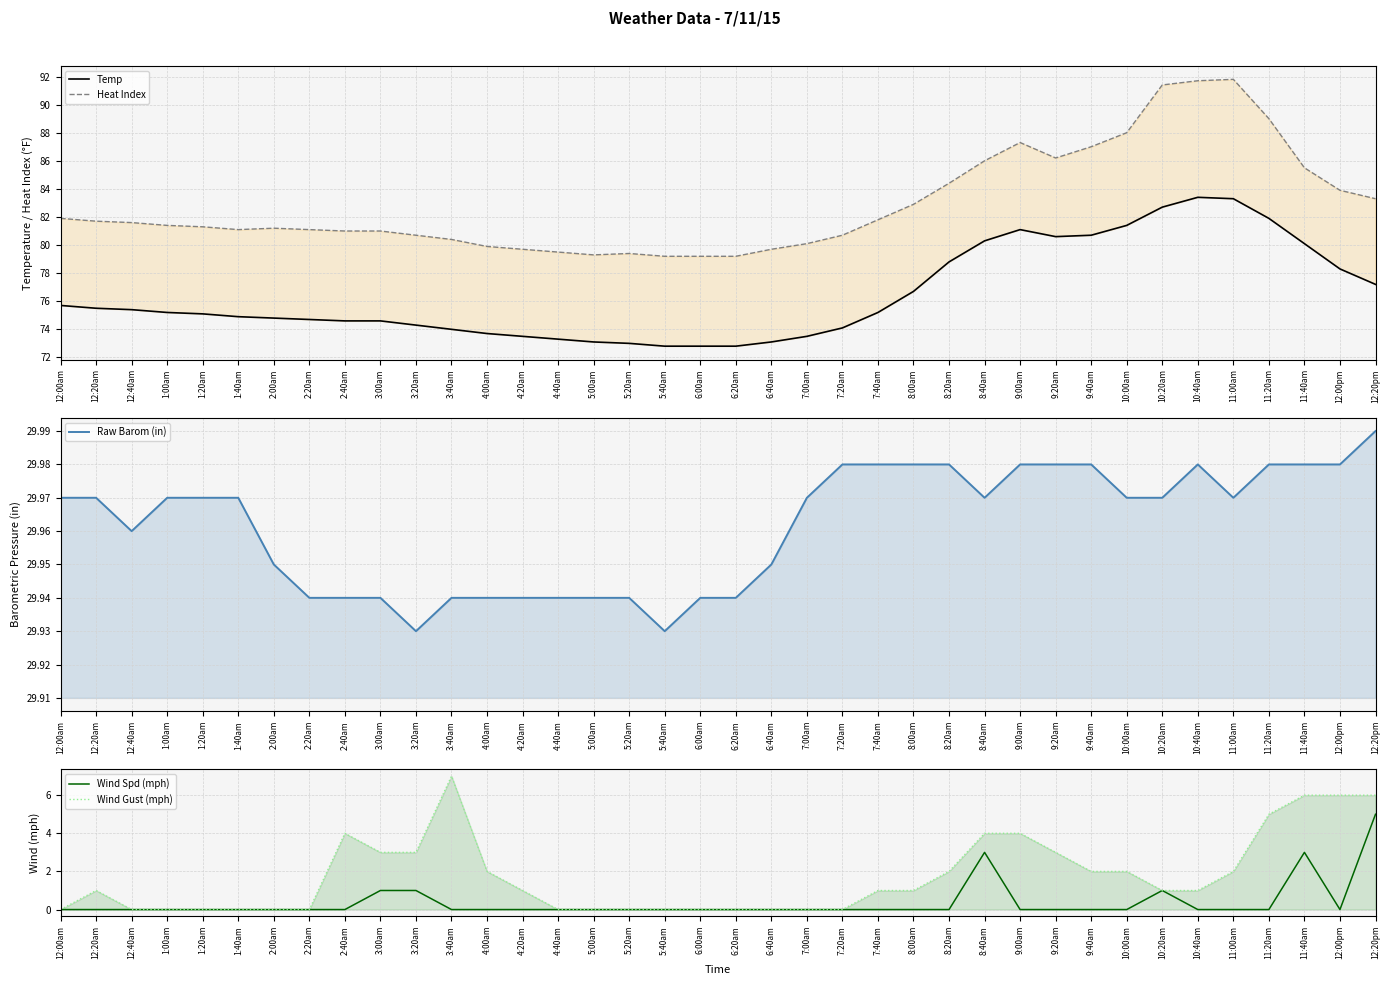

Is it true that Heat Index equals 137.6 at 1:00am?

False